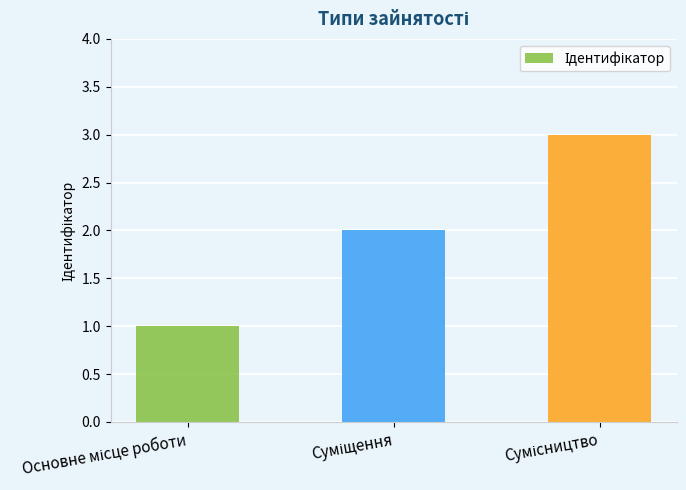

Count the number of data series in this chart.

1